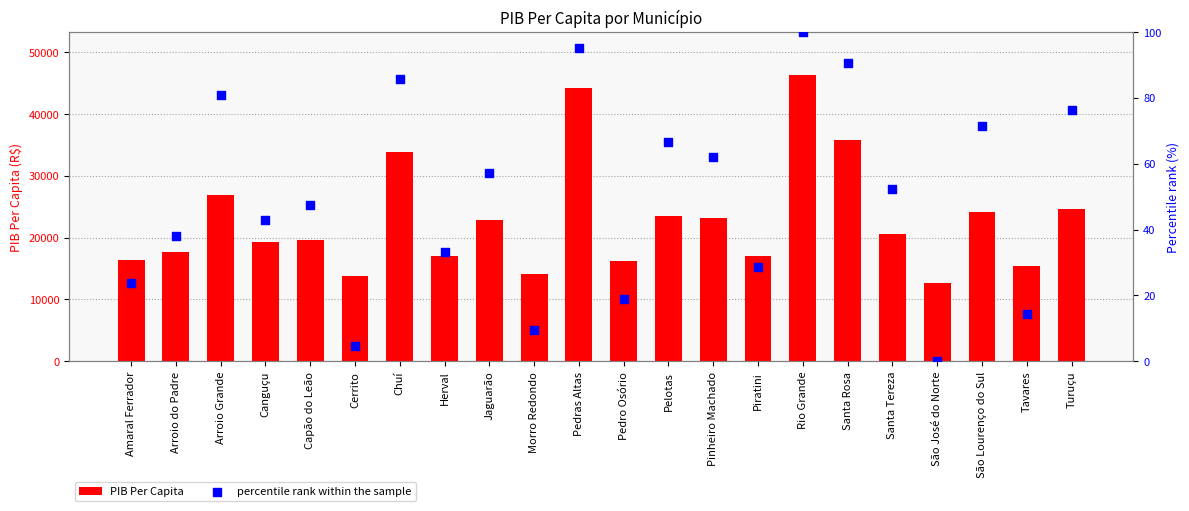

What are all the series names shown in the legend?

PIB Per Capita, percentile rank within the sample